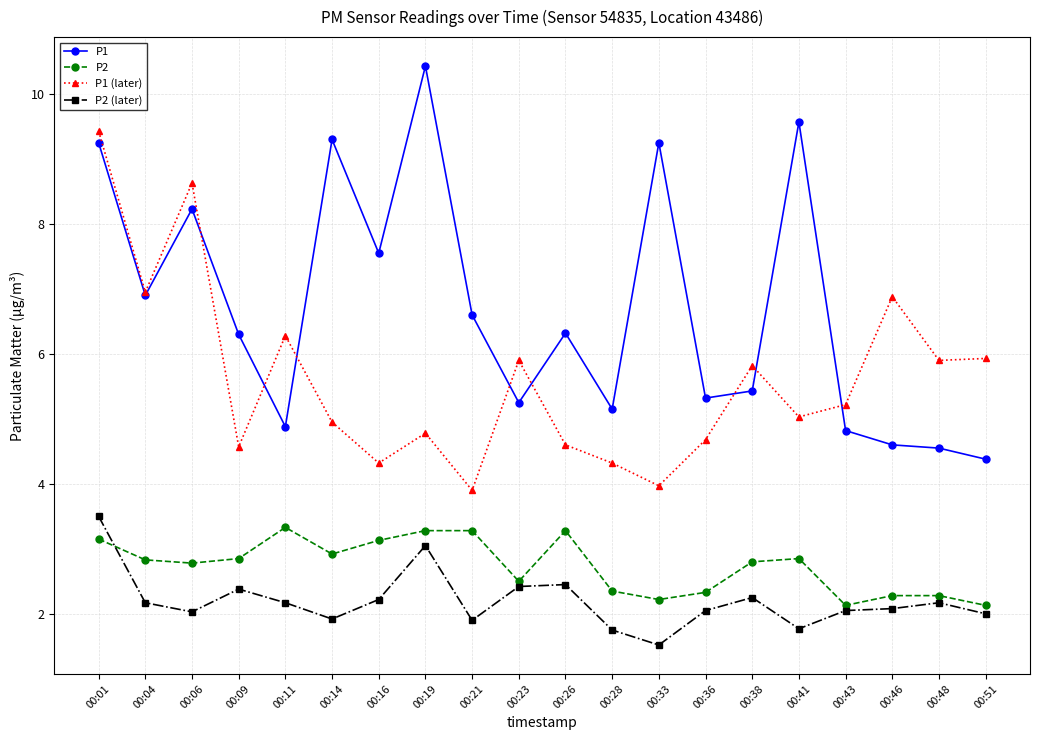

How many categories are shown in the chart?

20